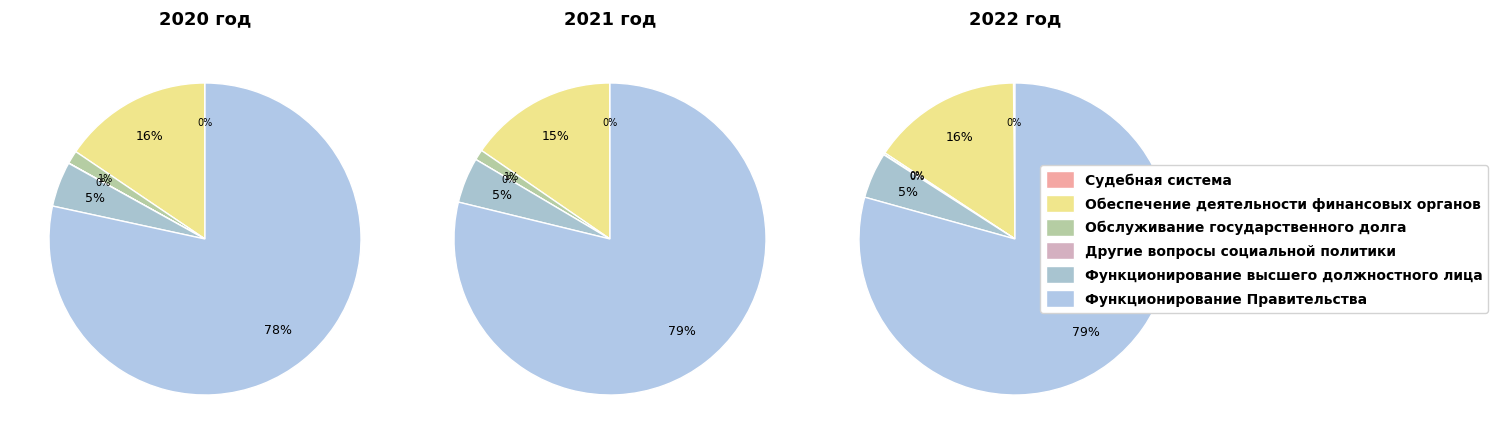

To the nearest percent, what is the difference between the largest and smallest slice percentages?

79%